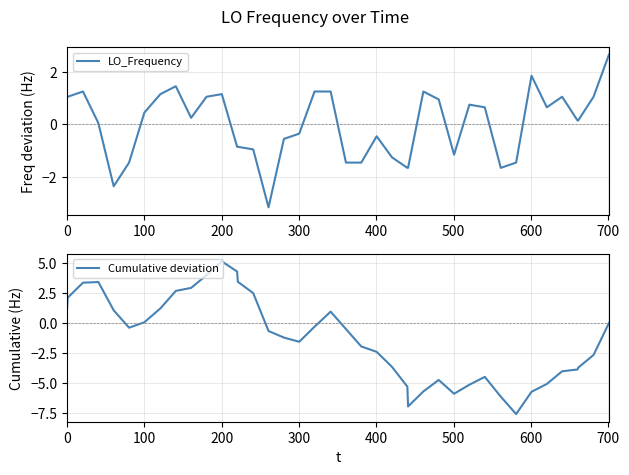

Does the chart have visible grid lines?

Yes